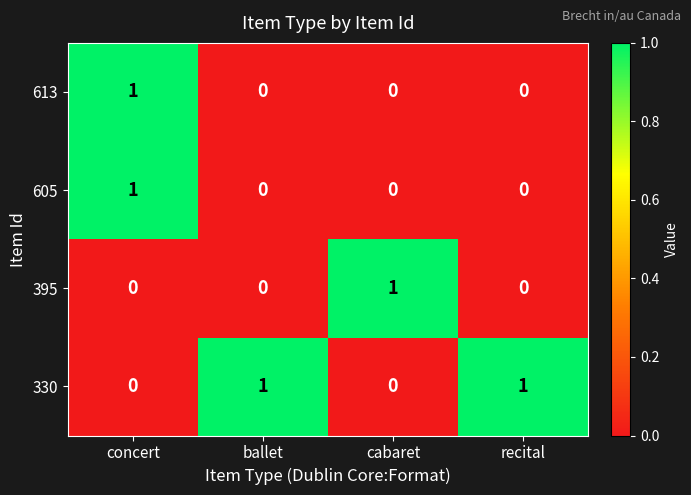

Which category has the highest value in the 395 series?

cabaret